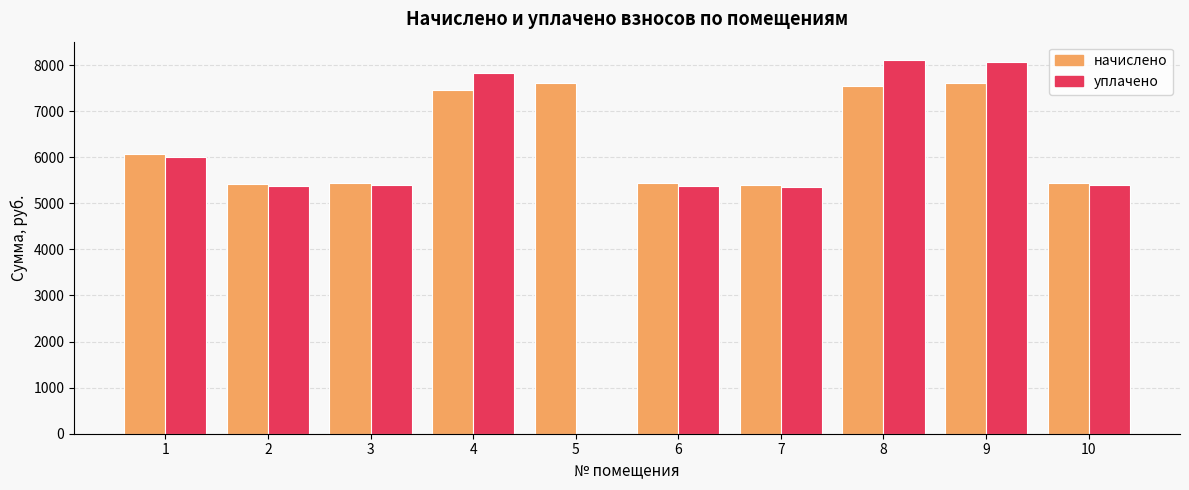

Is it true that уплачено equals 9552.7 at 1?

False